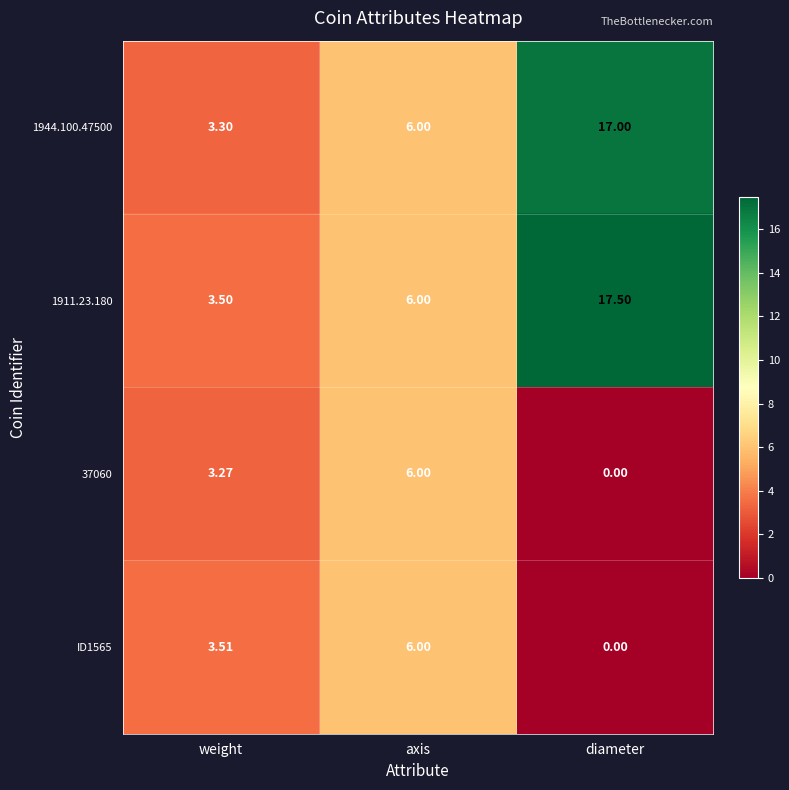

At which label is 1911.23.180 closest to 10?

axis